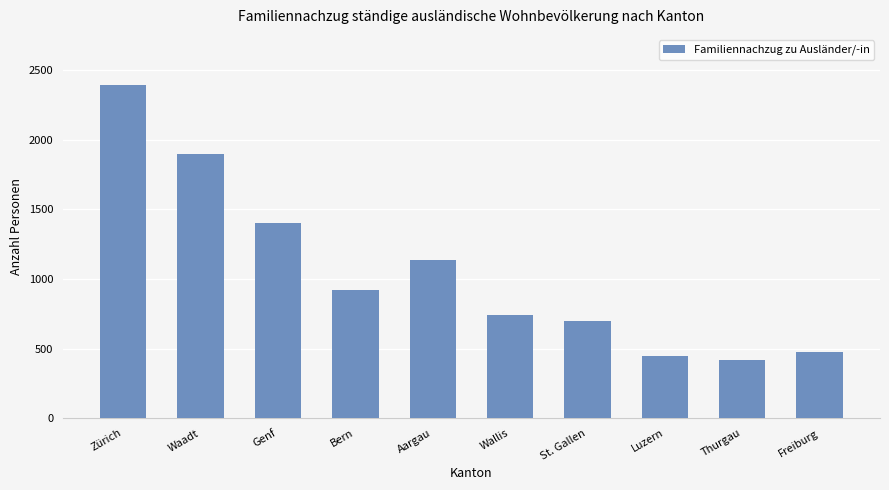

Count the number of data series in this chart.

1